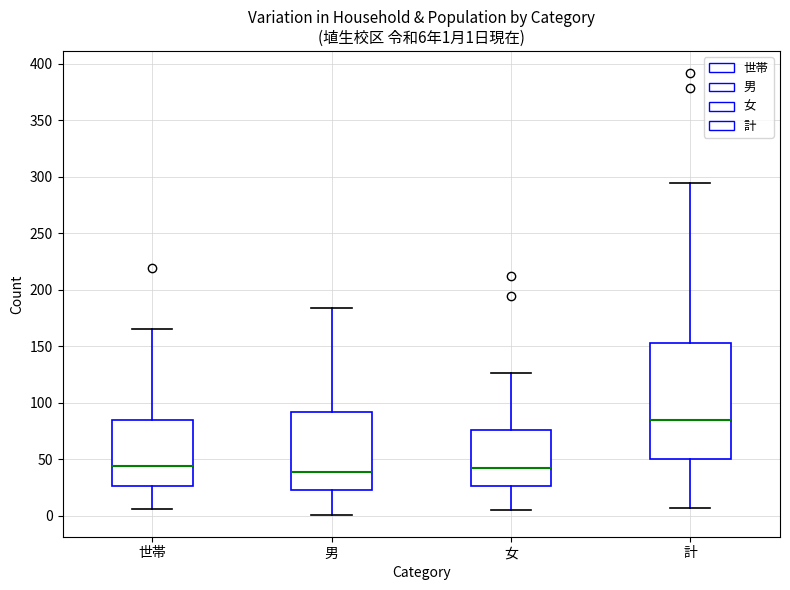

Which box has the highest median line?

計